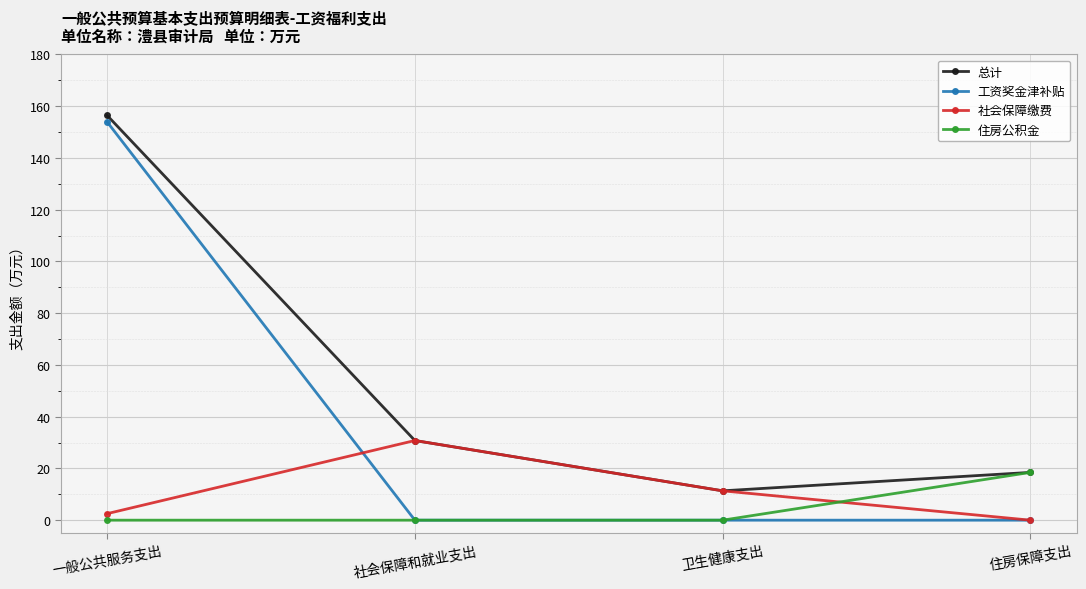

At which label does 总计 reach its minimum?

卫生健康支出